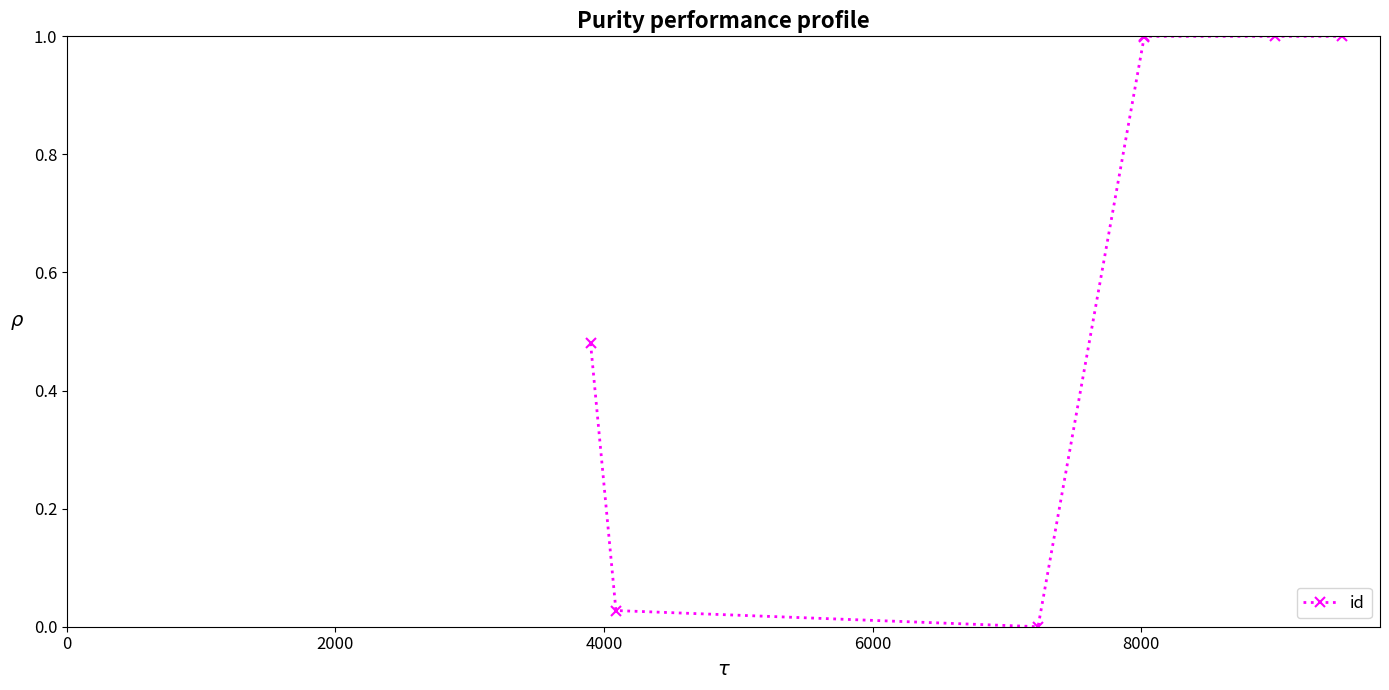

Is this an area chart (filled region under the line)?

No